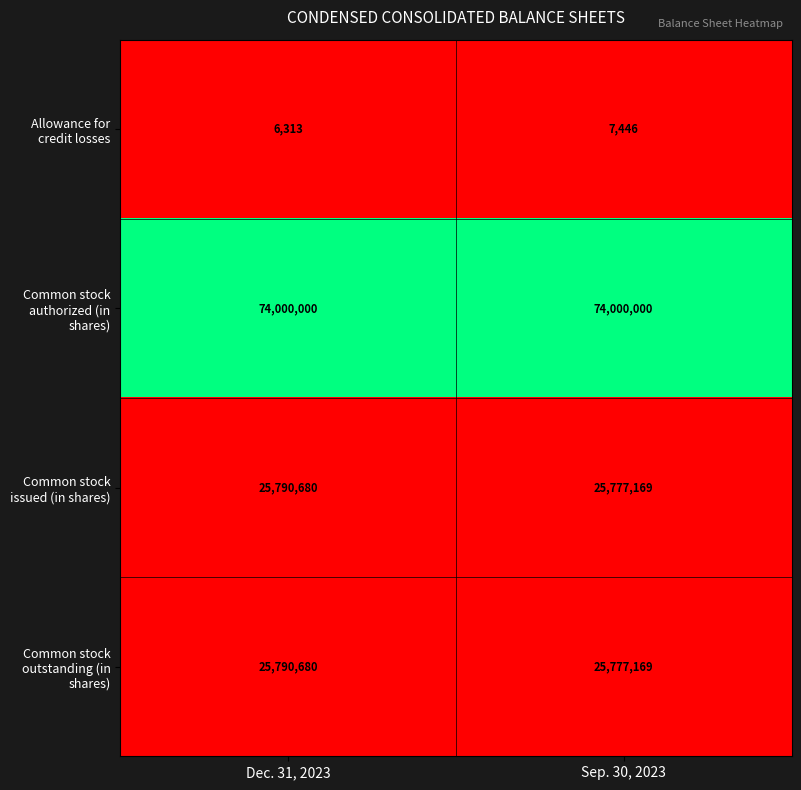

At which category is the sum across all series the highest?

Dec. 31, 2023